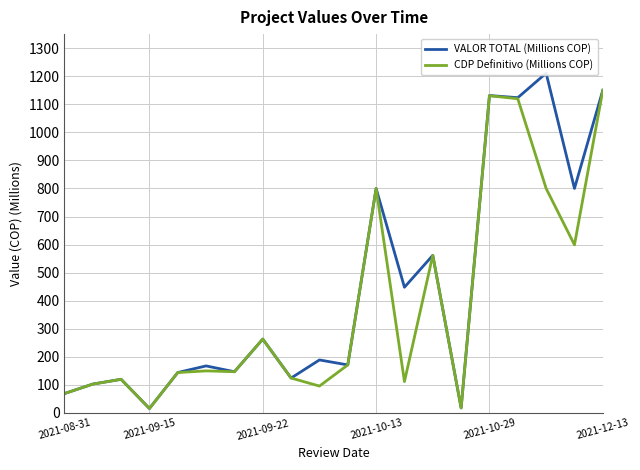

How many lines are shown in the chart?

2